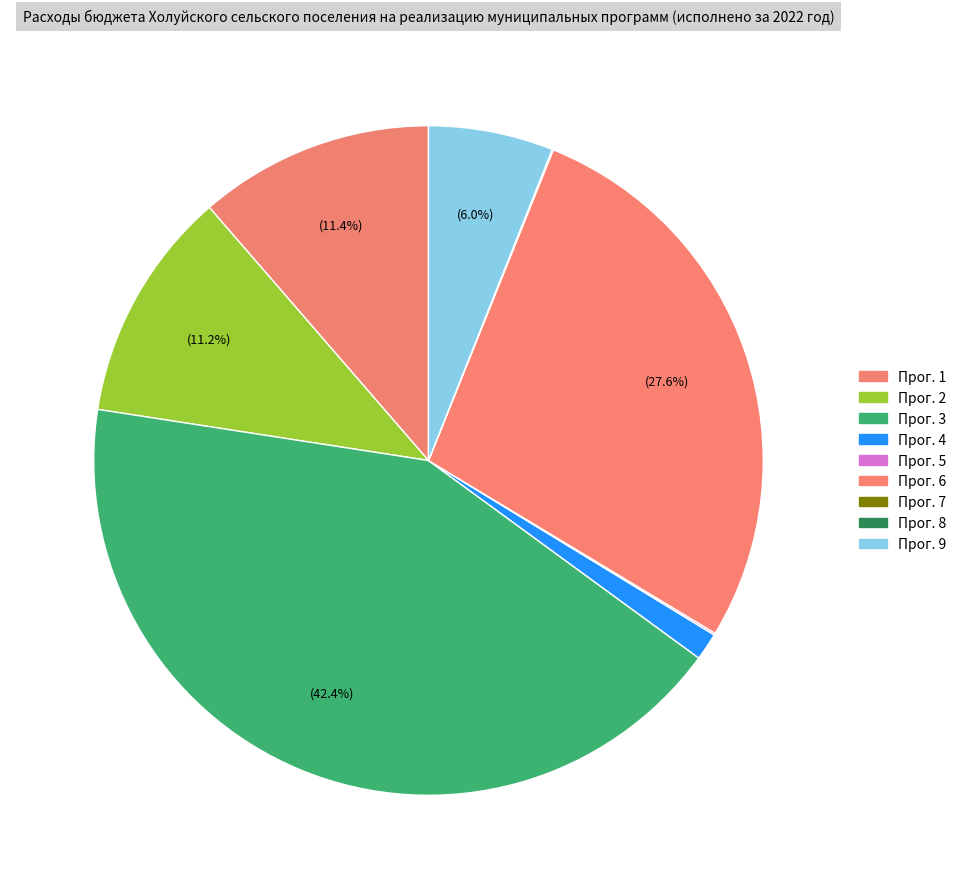

What is the largest slice in the pie chart?

Прог. 3